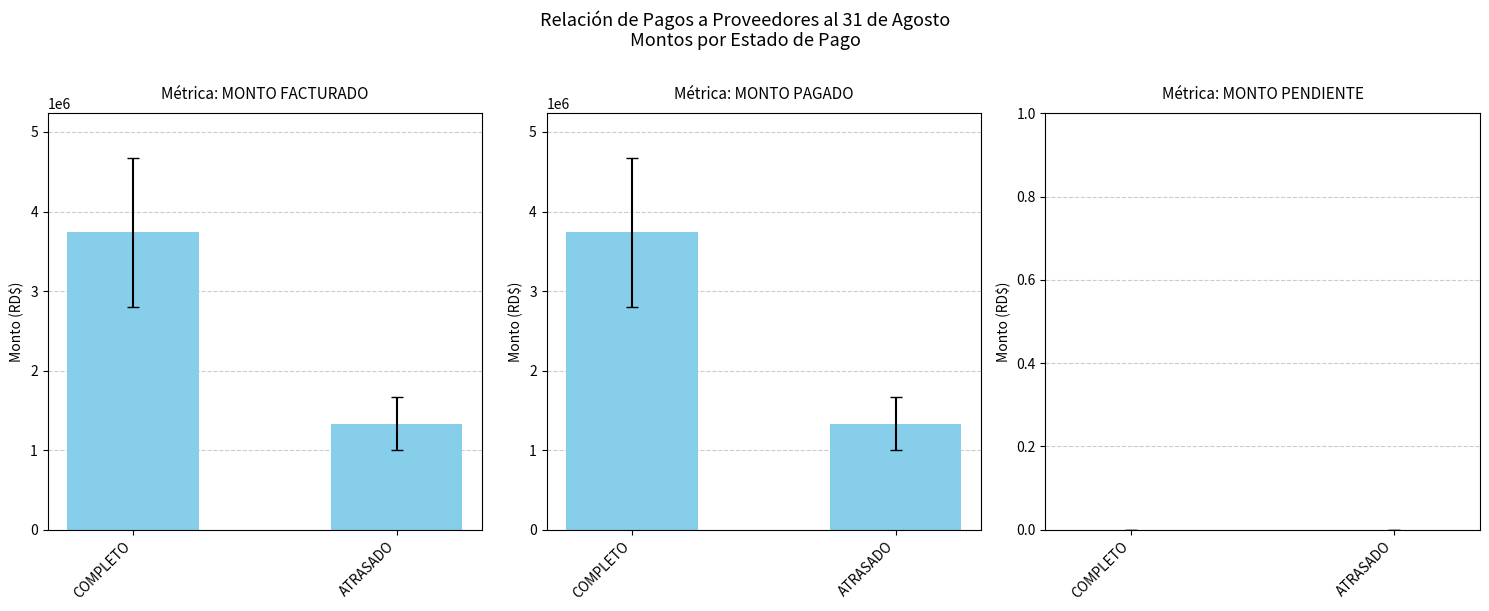

What are all the series names shown in the legend?

MONTO FACTURADO, MONTO PAGADO, MONTO PENDIENTE